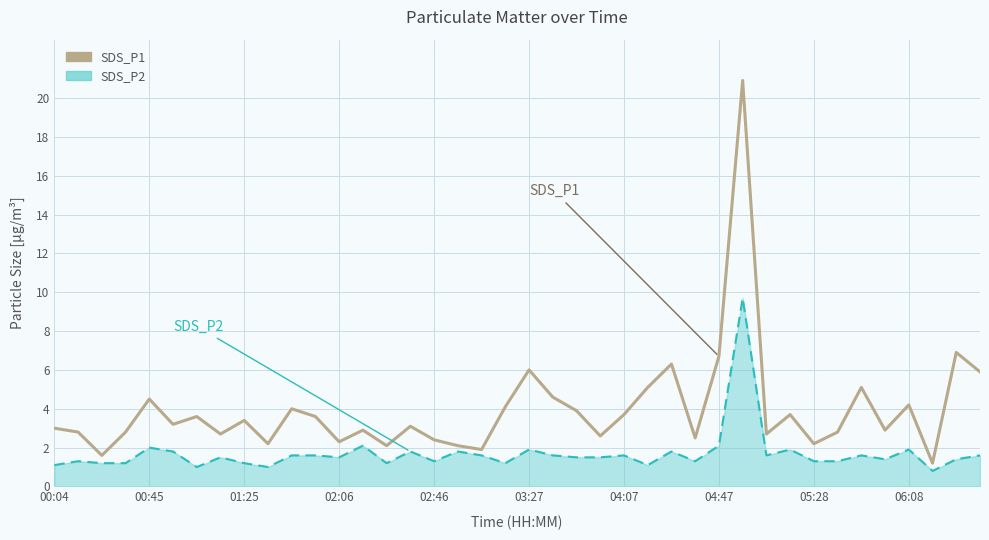

Rank the series by their average value, from highest to lowest.

SDS_P1, SDS_P2